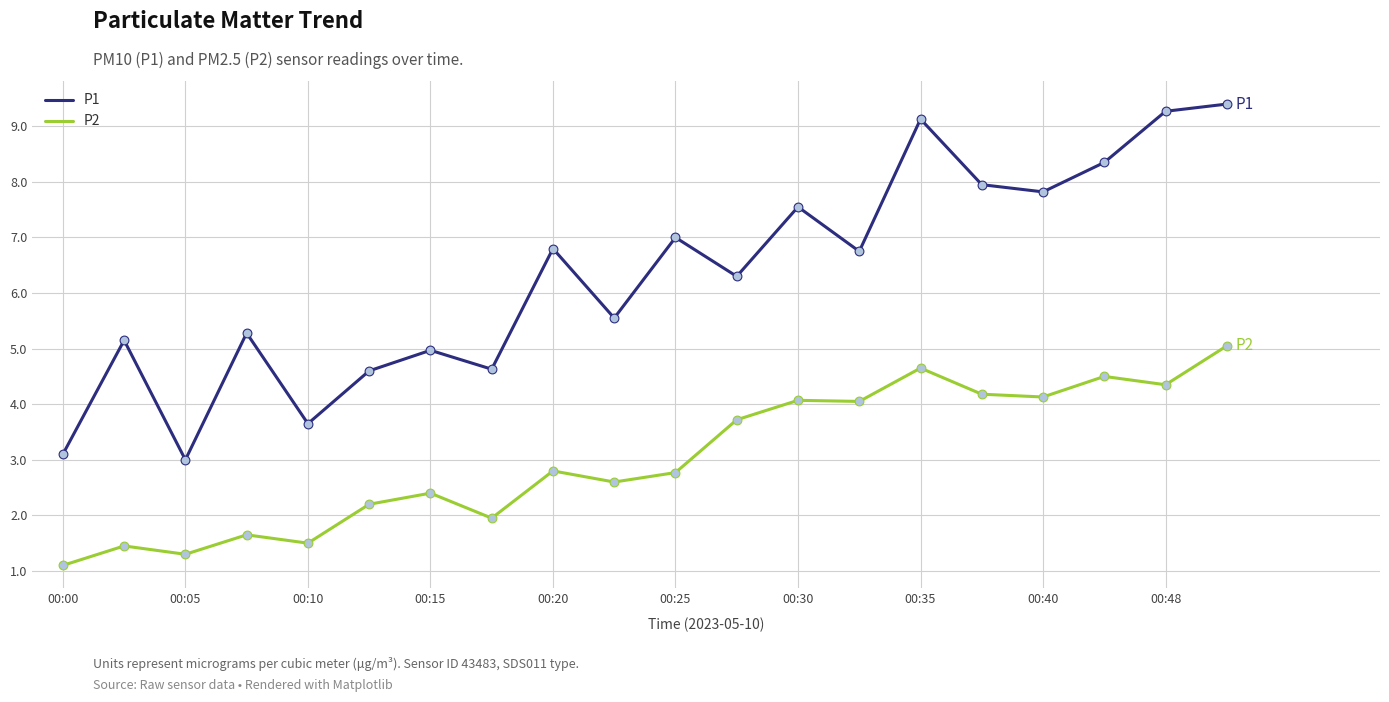

Which series has the largest range (max minus min)?

P1